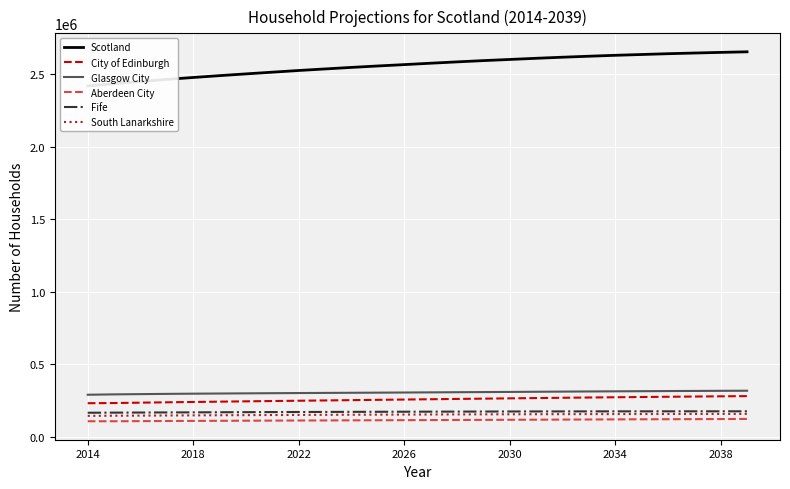

What is the lowest value of the Fife series?

163958